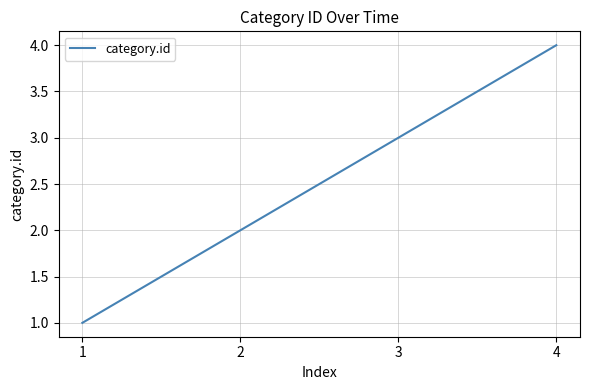

Is this an area chart (filled region under the line)?

No